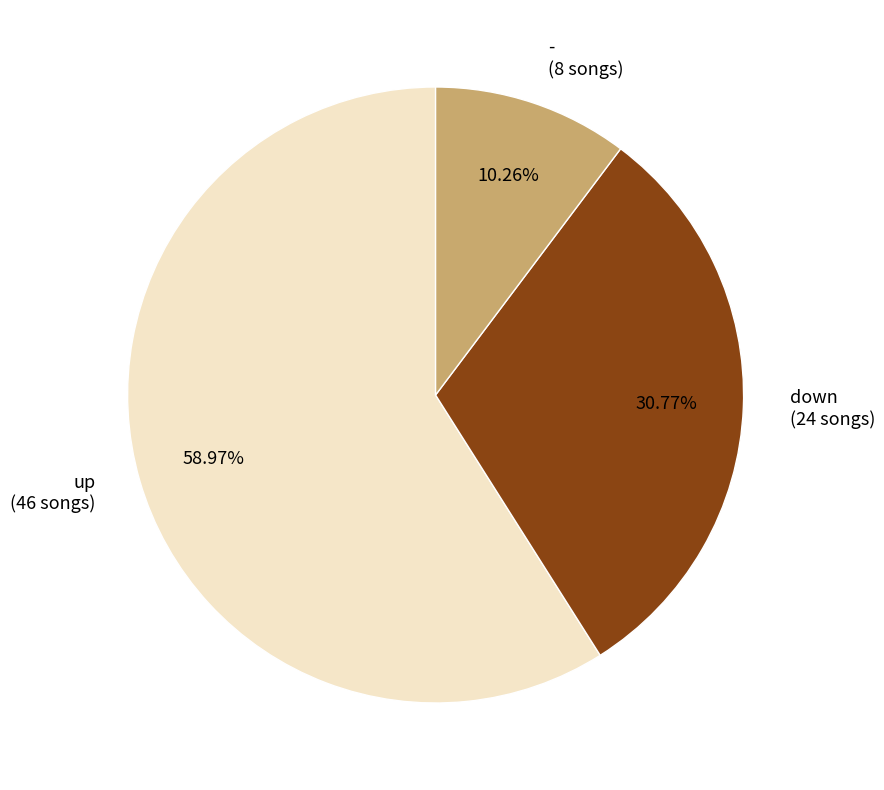

True or false: up accounts for 59% of the total.

True